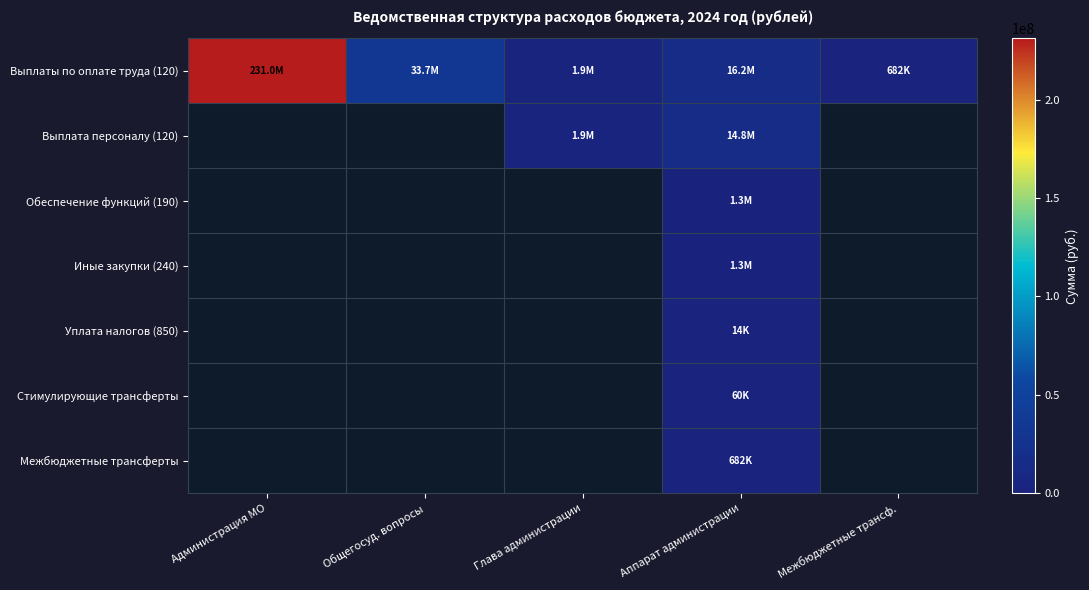

Is it true that Выплата персоналу (120) equals 1852626.4 at Глава администрации?

True